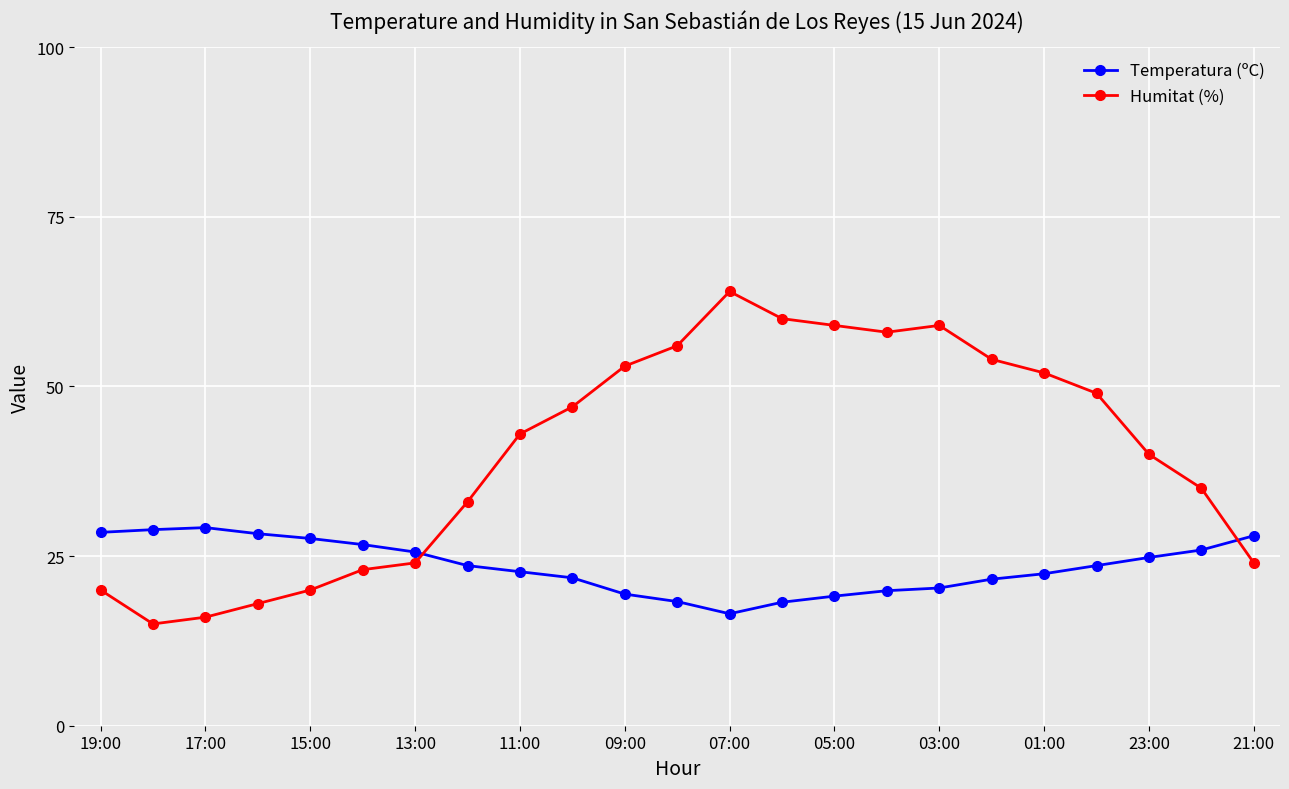

List the series in order of their overall mean, lowest first.

Temperatura (ºC), Humitat (%)